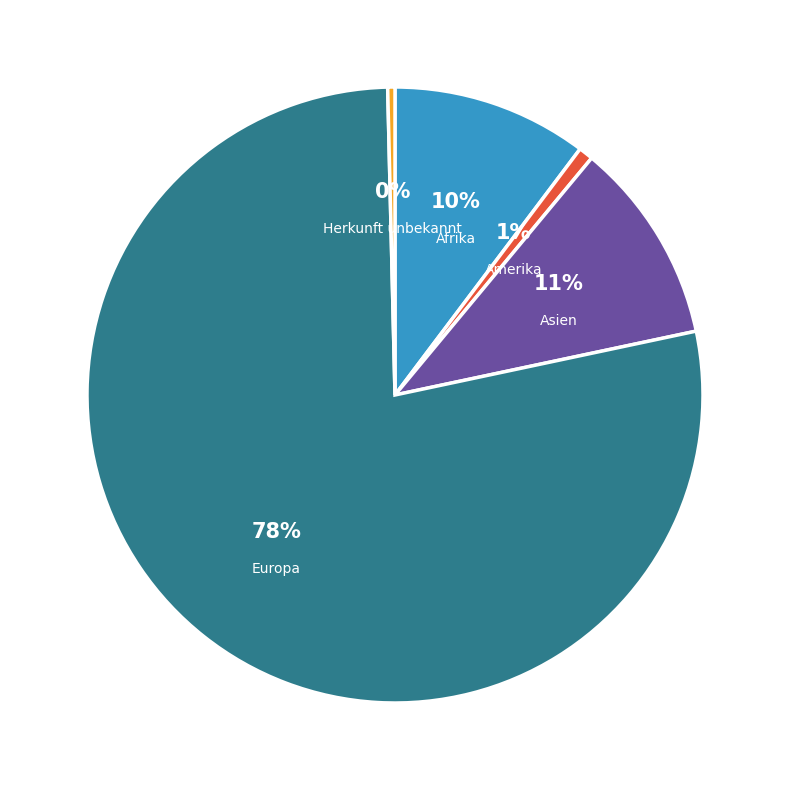

What portion of the pie excludes Amerika?

99.2%